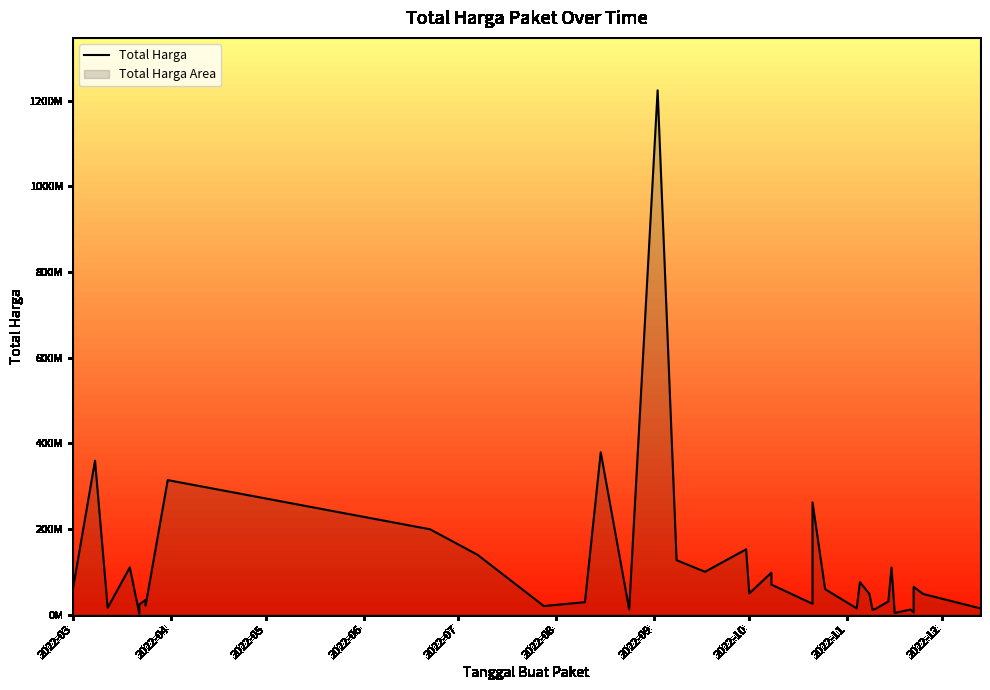

Does the chart have visible grid lines?

No